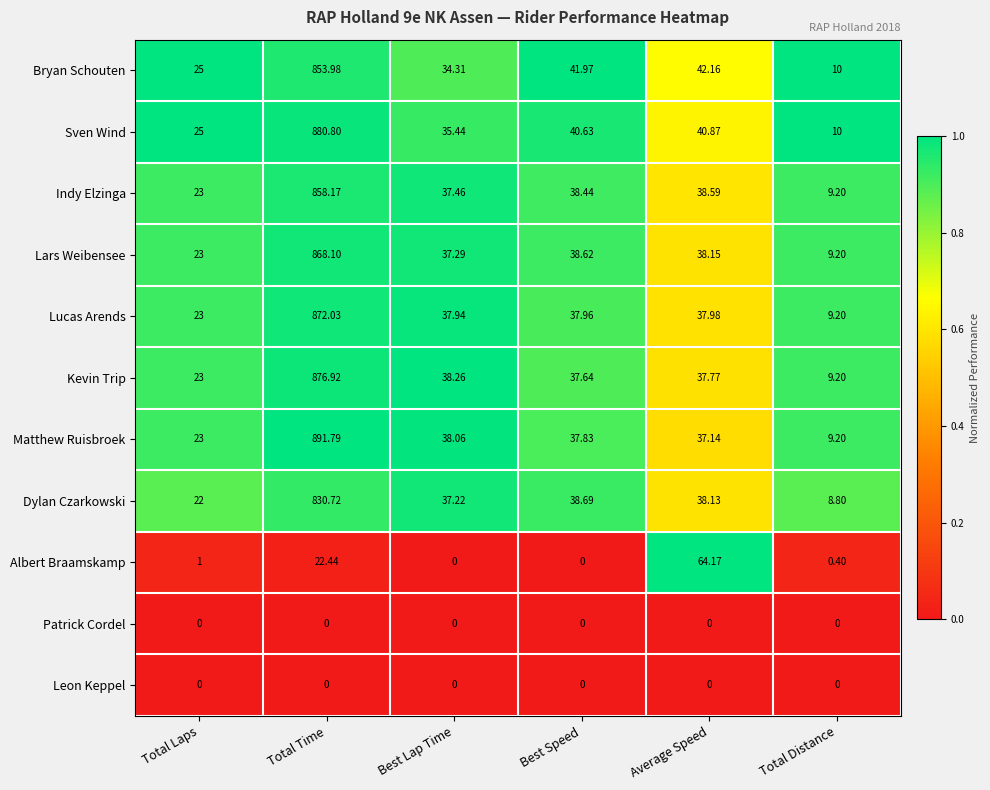

List the labels in order of Lucas Arends value, largest first.

Total Time, Average Speed, Best Speed, Best Lap Time, Total Laps, Total Distance